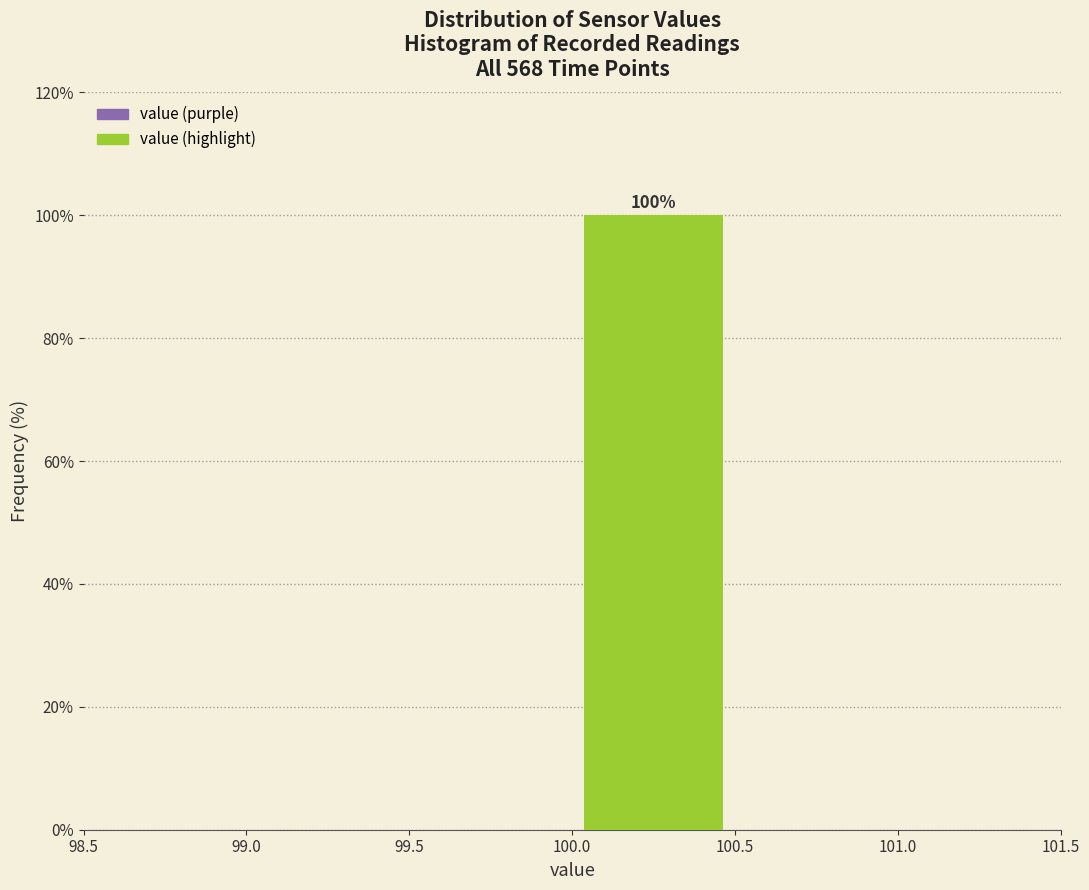

Over which range of the x-axis is the bar tallest?

100.0 to 100.5